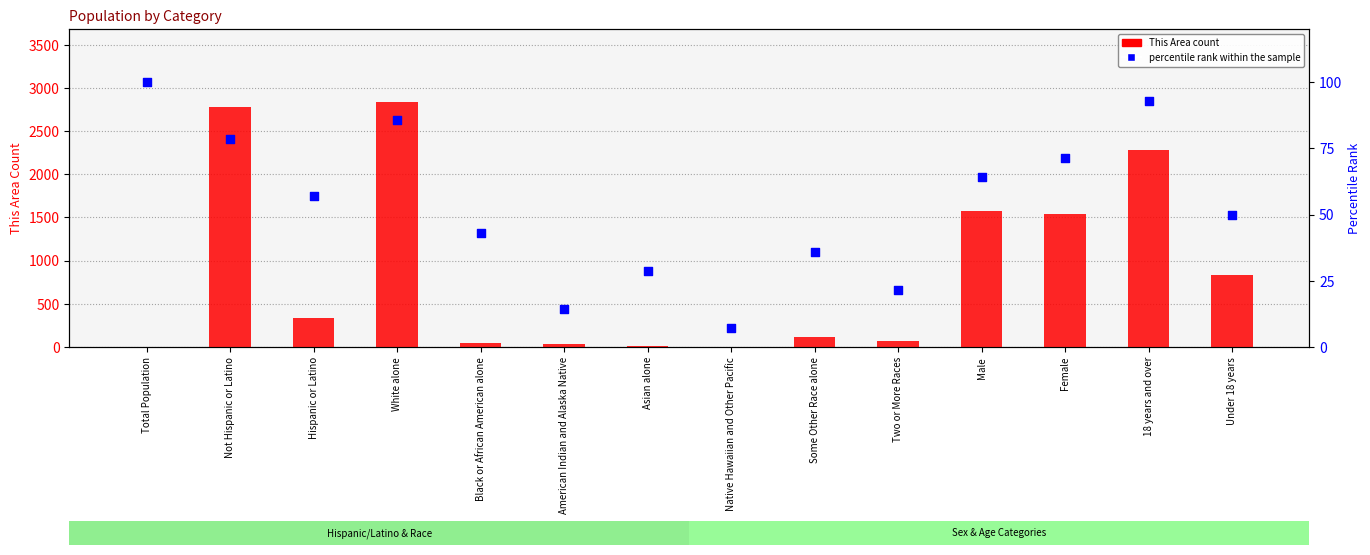

Which series has the largest Y range (max minus min)?

This Area count